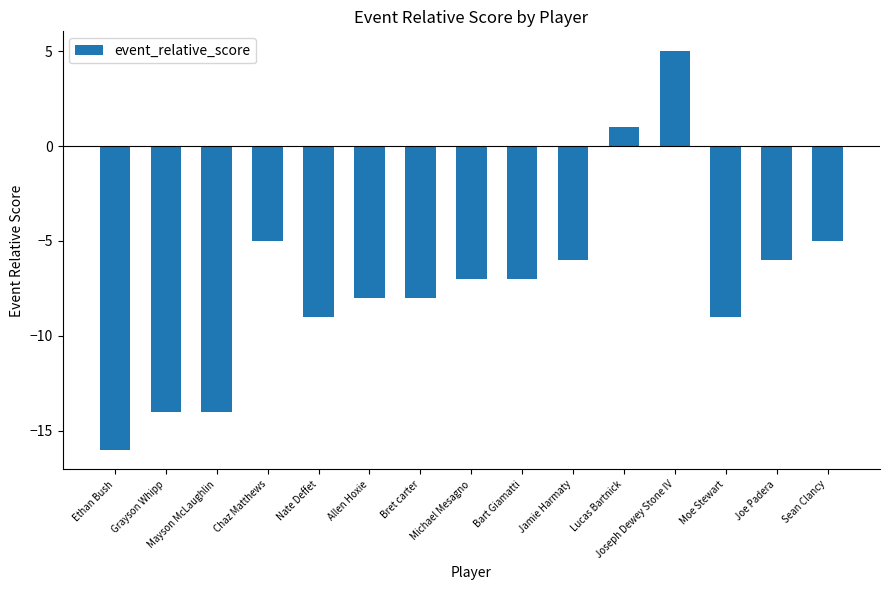

What value does the data have at Jamie Harmaty, to the nearest 5?

-5